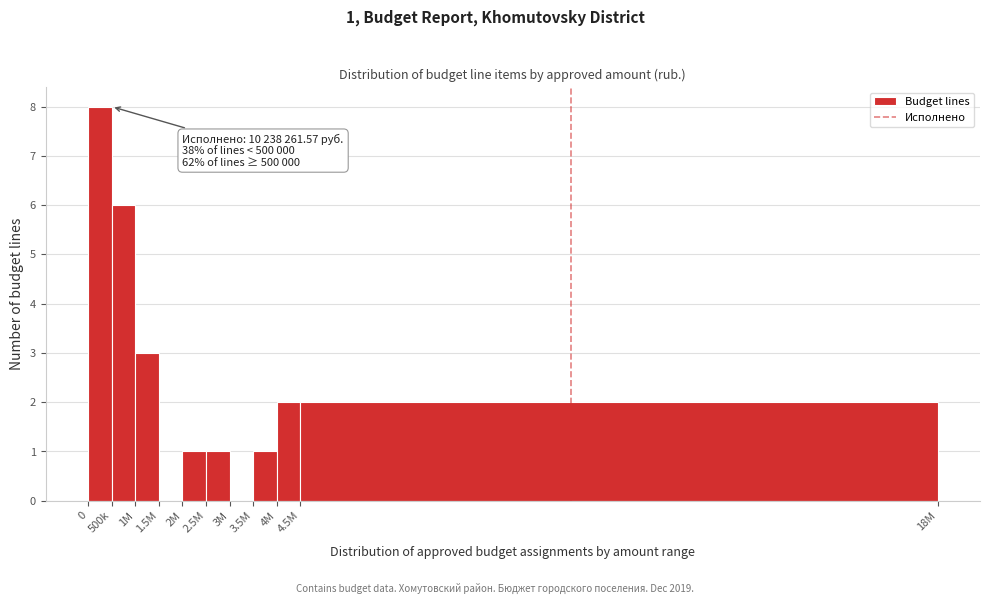

Reading left to right, what are all the values shown in this chart?

0=8	500k=6	1M=3	1.5M=0	2M=1	2.5M=1	3M=0	3.5M=1	4M=2	4.5M=2